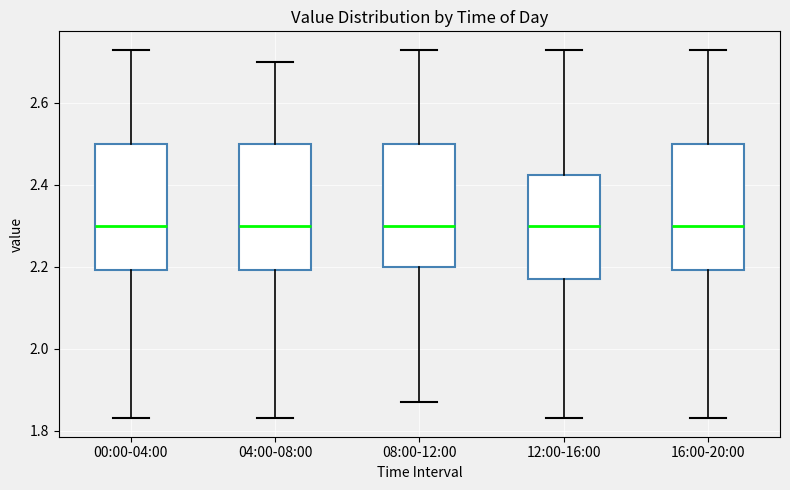

Where is the upper edge of the box for 04:00-08:00 on the y-axis? The values are not printed on the chart, so give them approximately, as read against the axis.

2.50